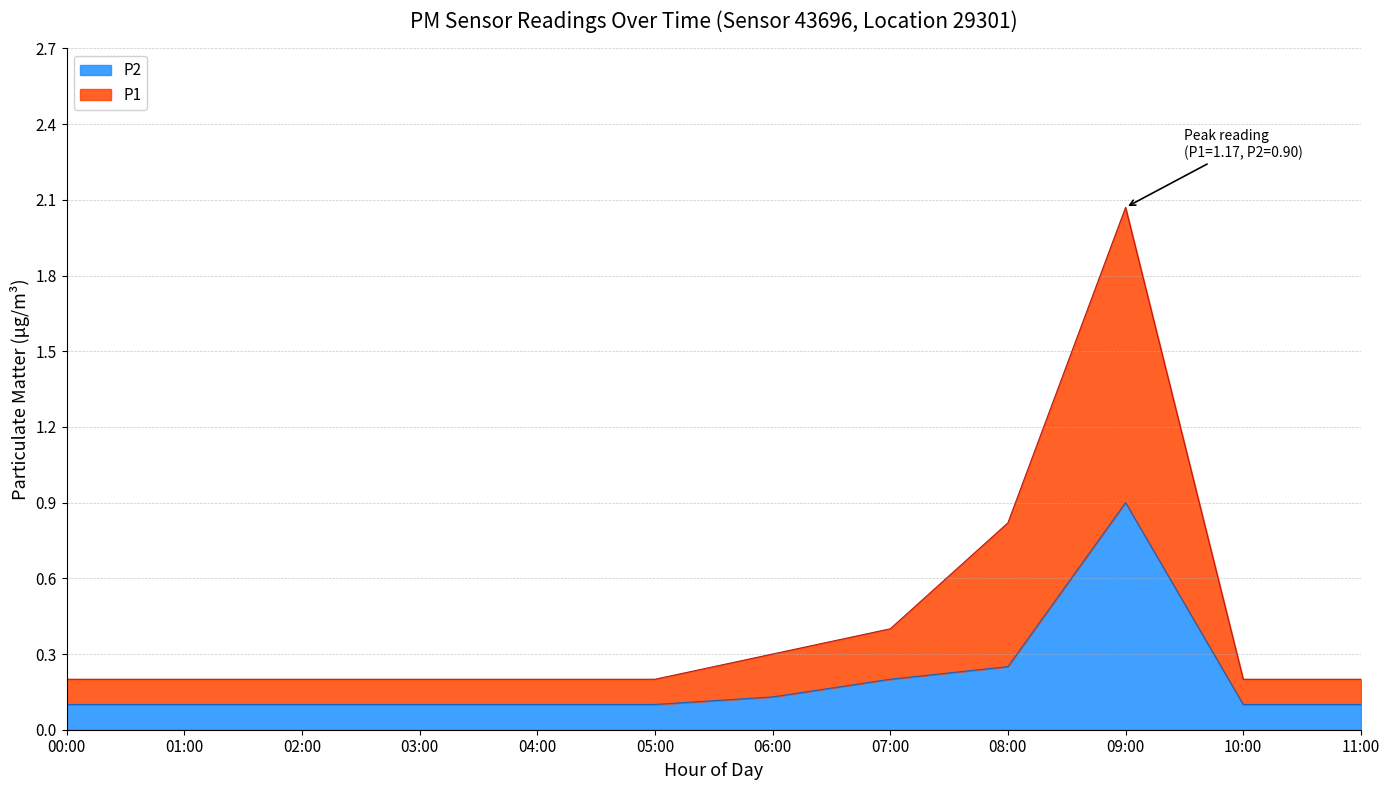

What are all the series names shown in the legend?

P2, P1